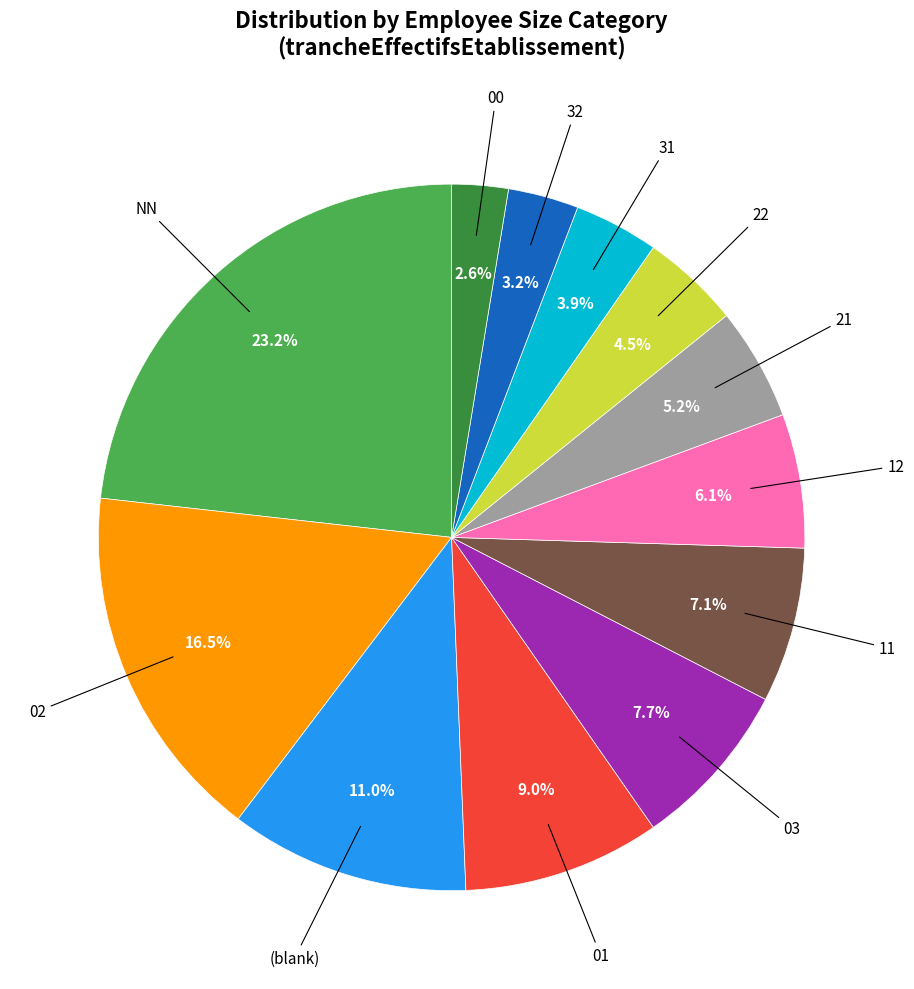

Does any single category account for the majority?

No